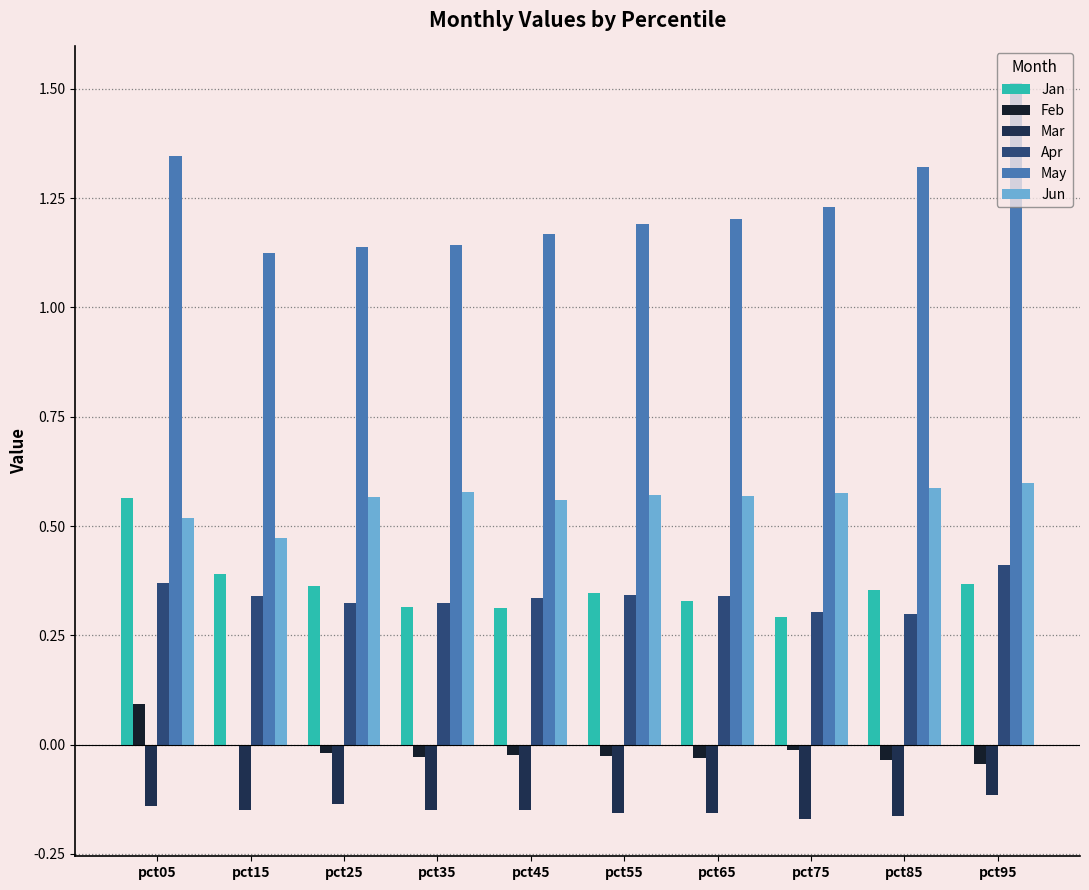

How many Jun values are between 0 and 1?

10